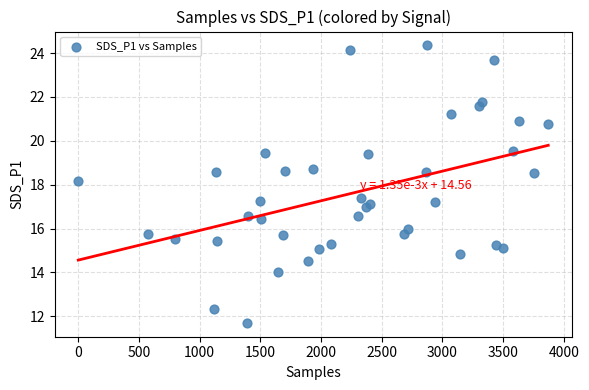

What Y value in the scatter plot is closest to 18?

18.2